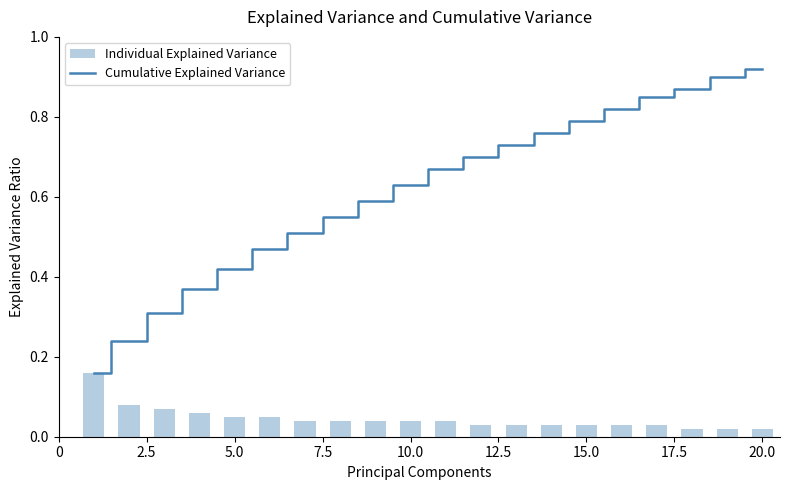

Is it true that Cumulative Explained Variance equals 1.3 at 20.0?

False